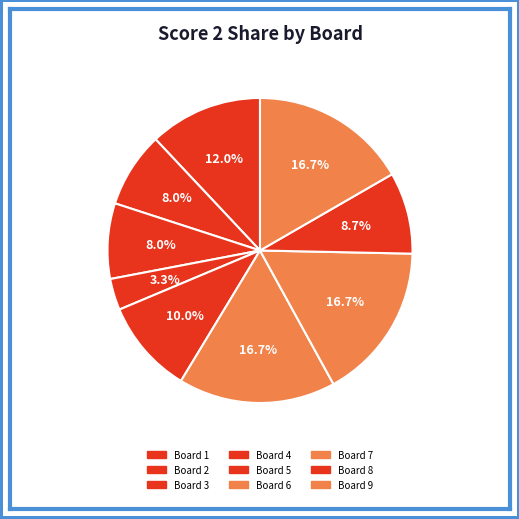

How many slices are in this pie chart?

9